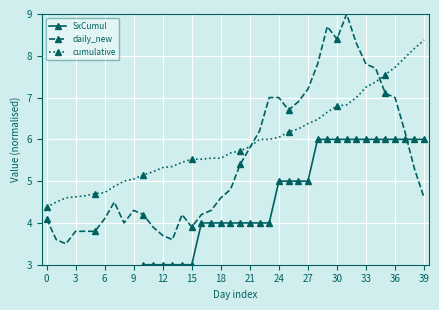

Count the number of categories in the chart.

40